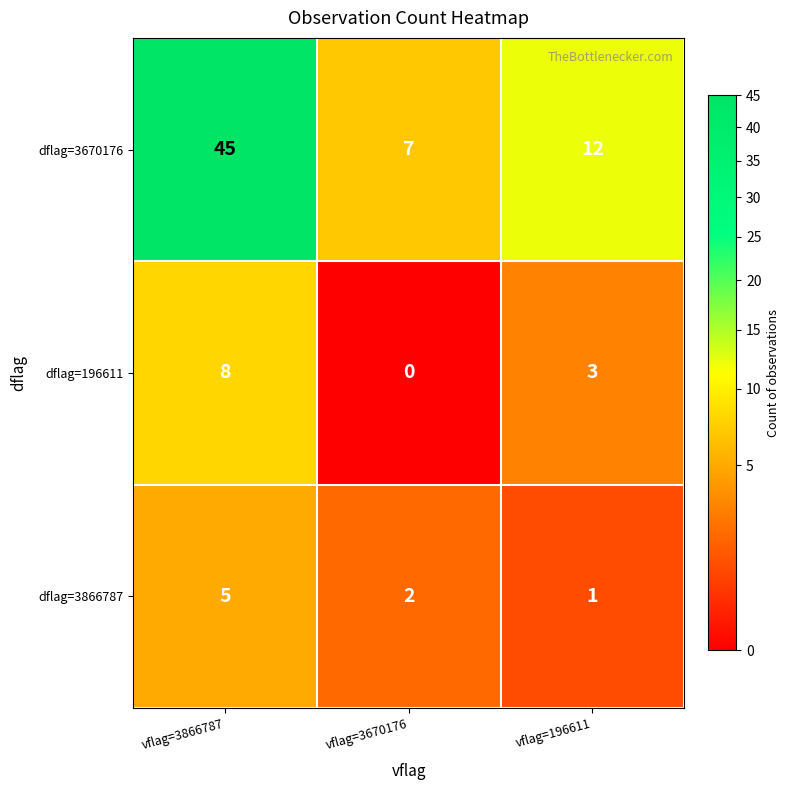

Read the dflag=3670176 value at vflag=196611.

12